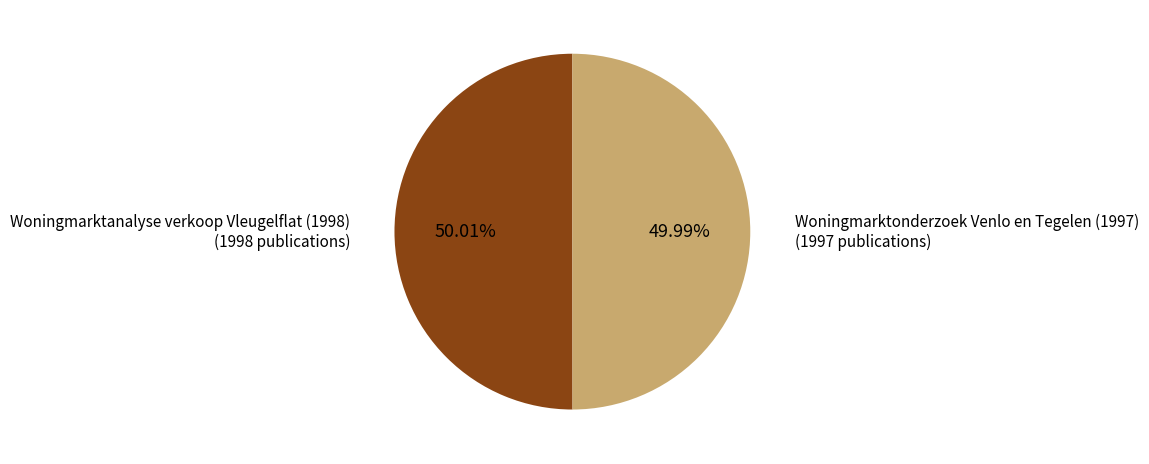

What percentage is the Woningmarktonderzoek Venlo en Tegelen (1997) slice, to the nearest percent?

50%